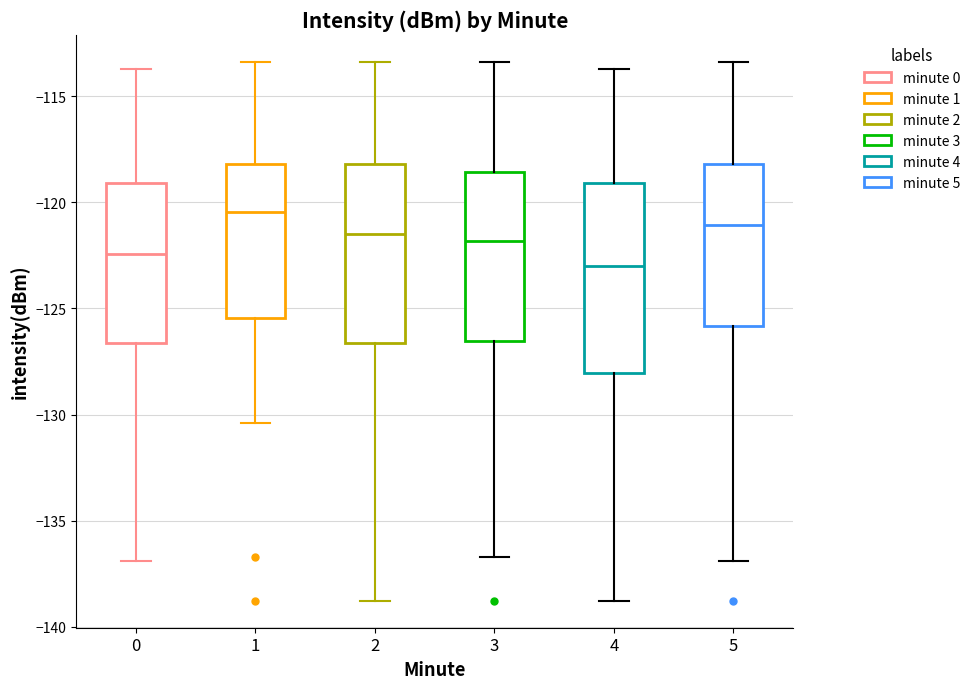

Reading left to right, transcribe this box plot: for each box, give where its median line is, the range the box spans, and where its two whiskers end, as read against the y-axis. The values are not printed on the chart, so give them approximately, as read against the axis.

0: median -122.5, box -126.5 to -119.0, whiskers -137.0 to -113.5
1: median -120.5, box -125.5 to -118.0, whiskers -130.5 to -113.5
2: median -121.5, box -126.5 to -118.0, whiskers -139.0 to -113.5
3: median -122.0, box -126.5 to -118.5, whiskers -136.5 to -113.5
4: median -123.0, box -128.0 to -119.0, whiskers -139.0 to -113.5
5: median -121.0, box -126.0 to -118.0, whiskers -137.0 to -113.5